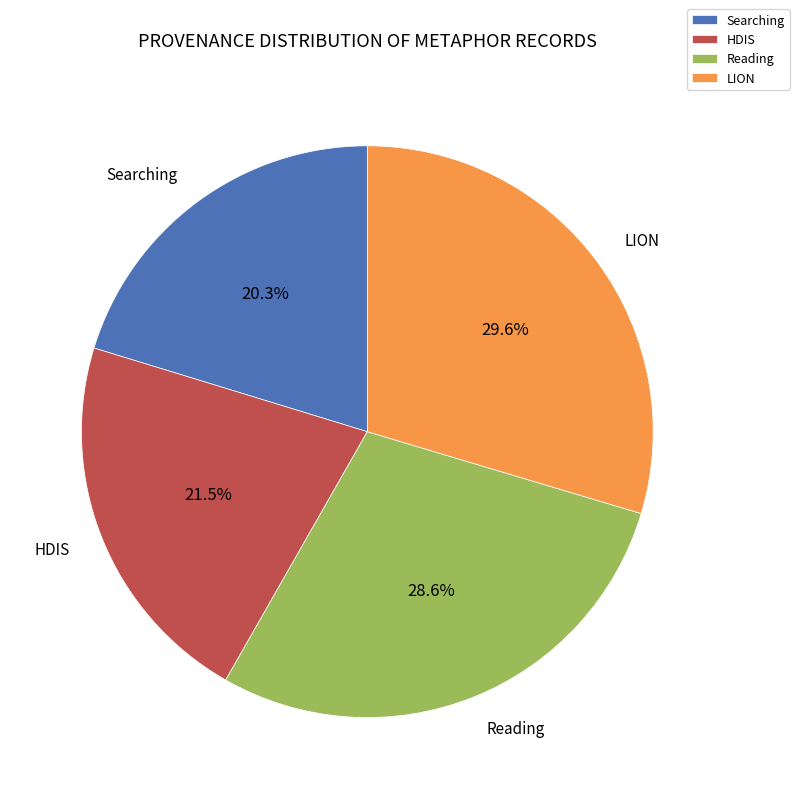

Combined, what portion of the pie is Searching and Reading?

48.9%